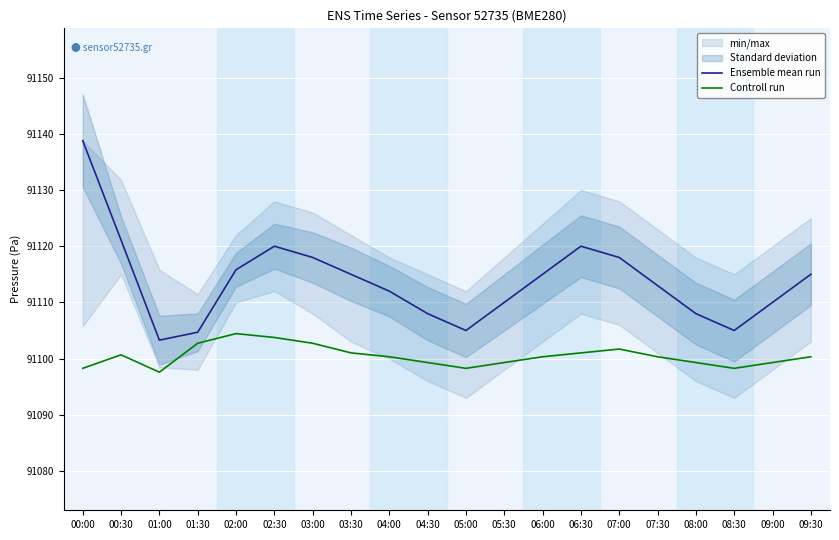

Reading left to right, what are all the values shown in this chart?

Ensemble mean run: 00:00=91138.8	00:30=91121.1	01:00=91103.3	01:30=91104.7	02:00=91115.8	02:30=91120.0	03:00=91118.0	03:30=91115.0	04:00=91112.0	04:30=91108.0	05:00=91105.0	05:30=91110.0	06:00=91115.0	06:30=91120.0	07:00=91118.0	07:30=91113.0	08:00=91108.0	08:30=91105.0	09:00=91110.0	09:30=91115.0
Controll run: 00:00=91098.3	00:30=91100.7	01:00=91097.6	01:30=91102.7	02:00=91104.4	02:30=91103.8	03:00=91102.7	03:30=91101.0	04:00=91100.3	04:30=91099.3	05:00=91098.3	05:30=91099.3	06:00=91100.3	06:30=91101.0	07:00=91101.7	07:30=91100.3	08:00=91099.3	08:30=91098.3	09:00=91099.3	09:30=91100.3